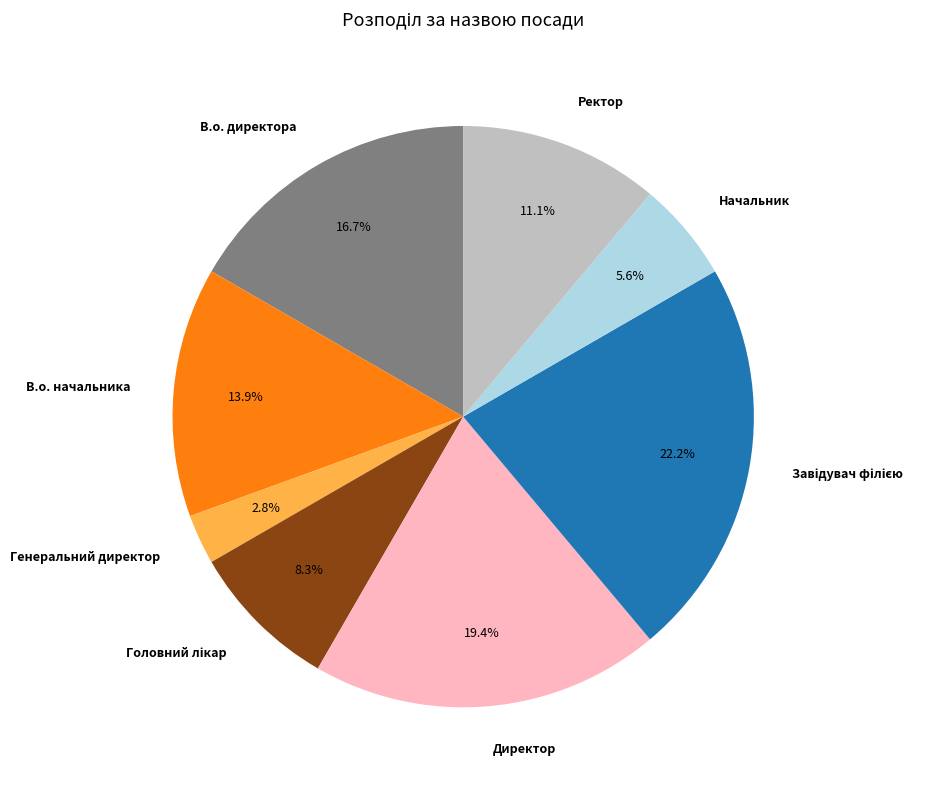

How many slices are in this pie chart?

8